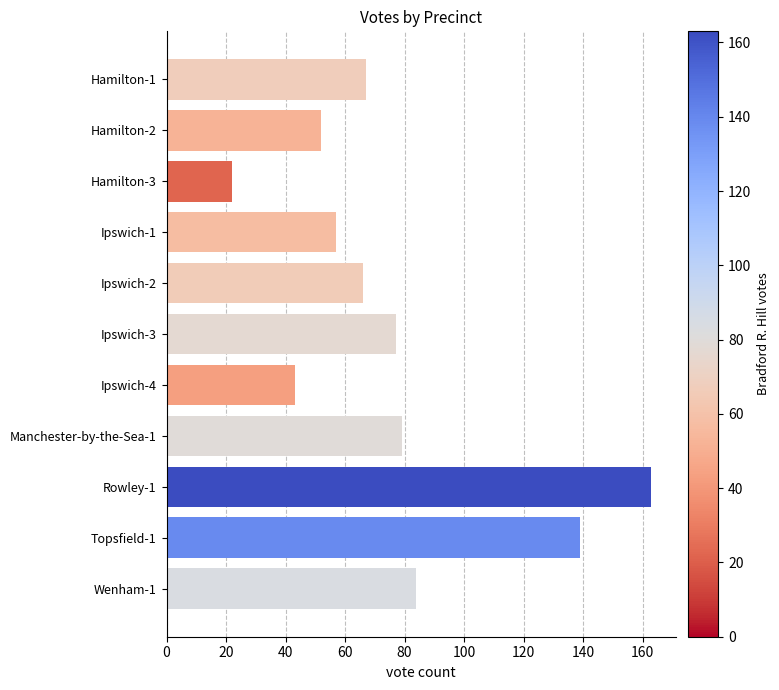

What value does the data have at Wenham-1?

84